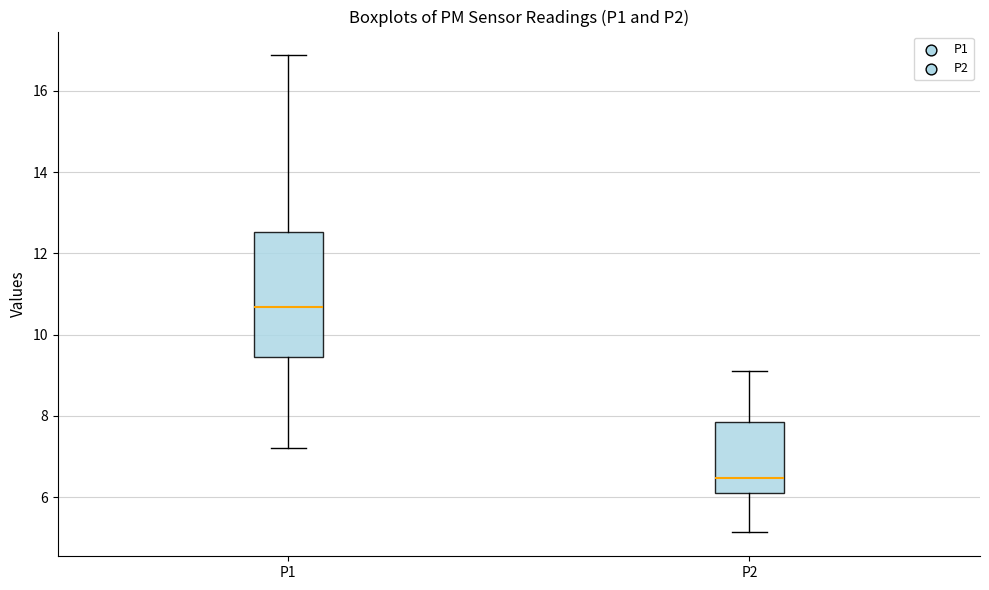

Comparing the boxes themselves (not the whiskers), which one is the tallest?

P1